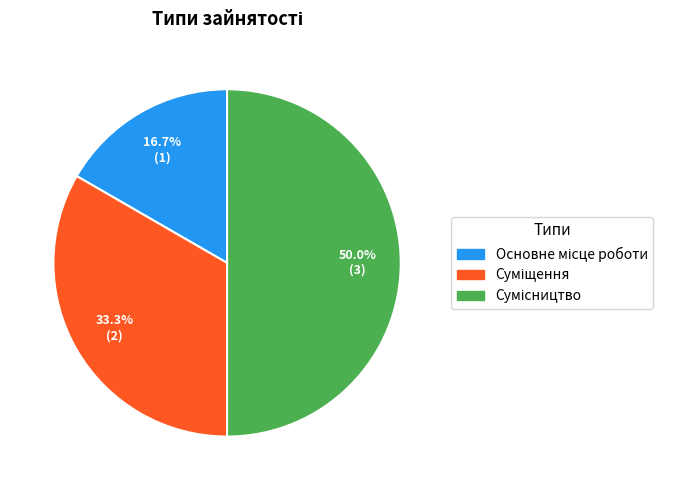

How many slices are in this pie chart?

3